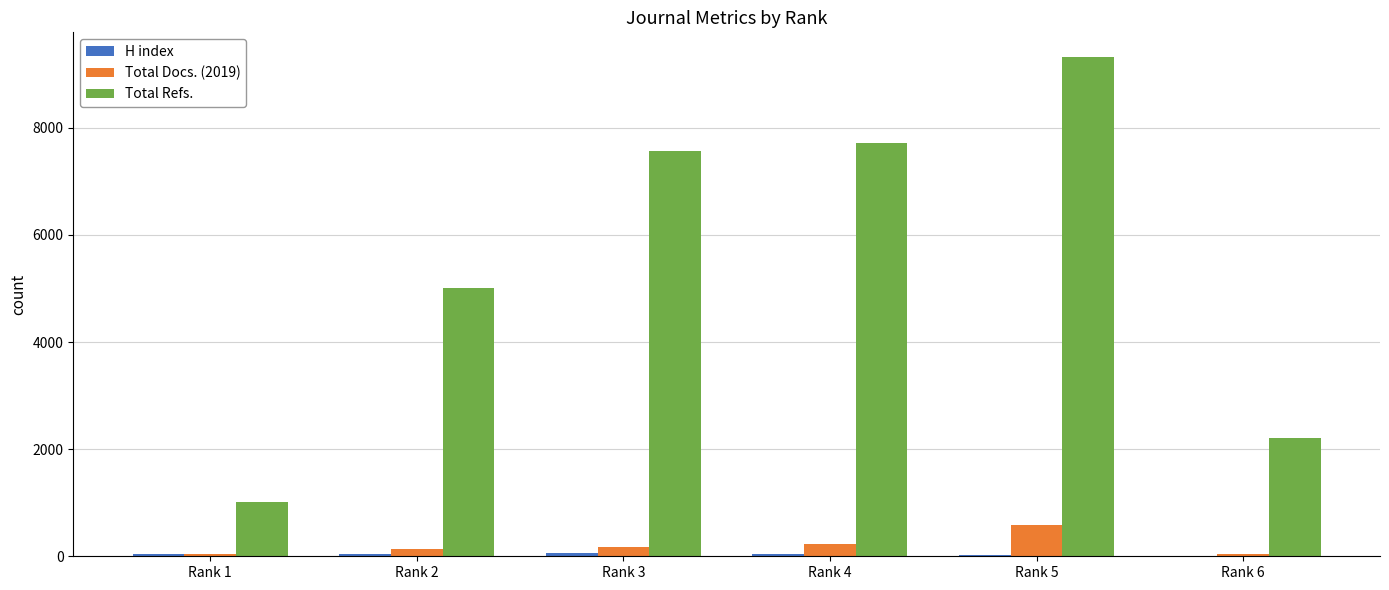

Which series has the largest total across all categories?

Total Refs.